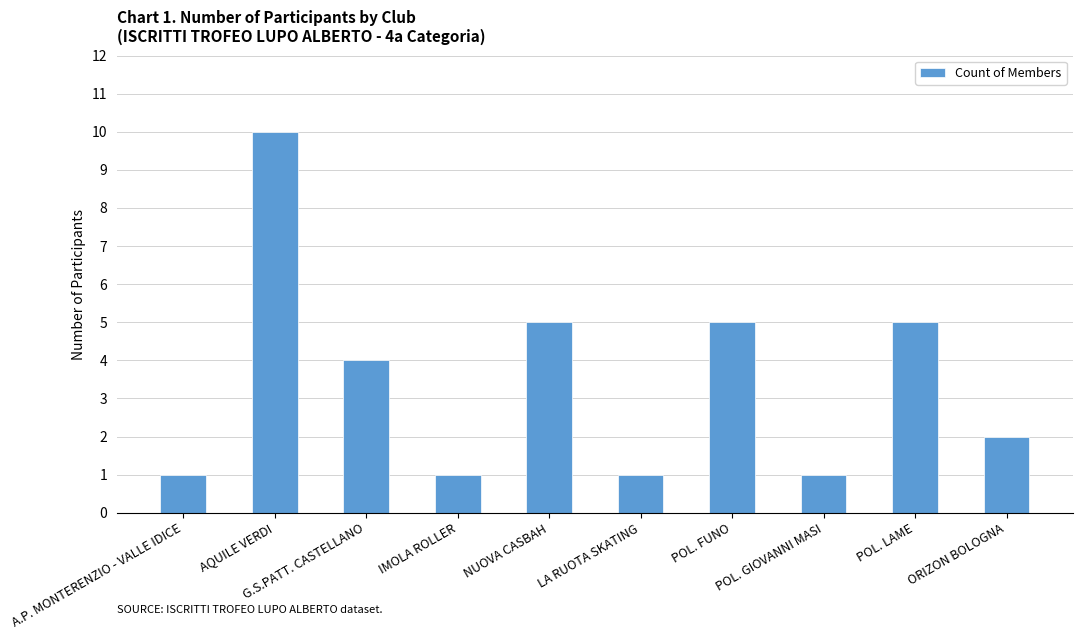

What is the greatest value displayed?

10